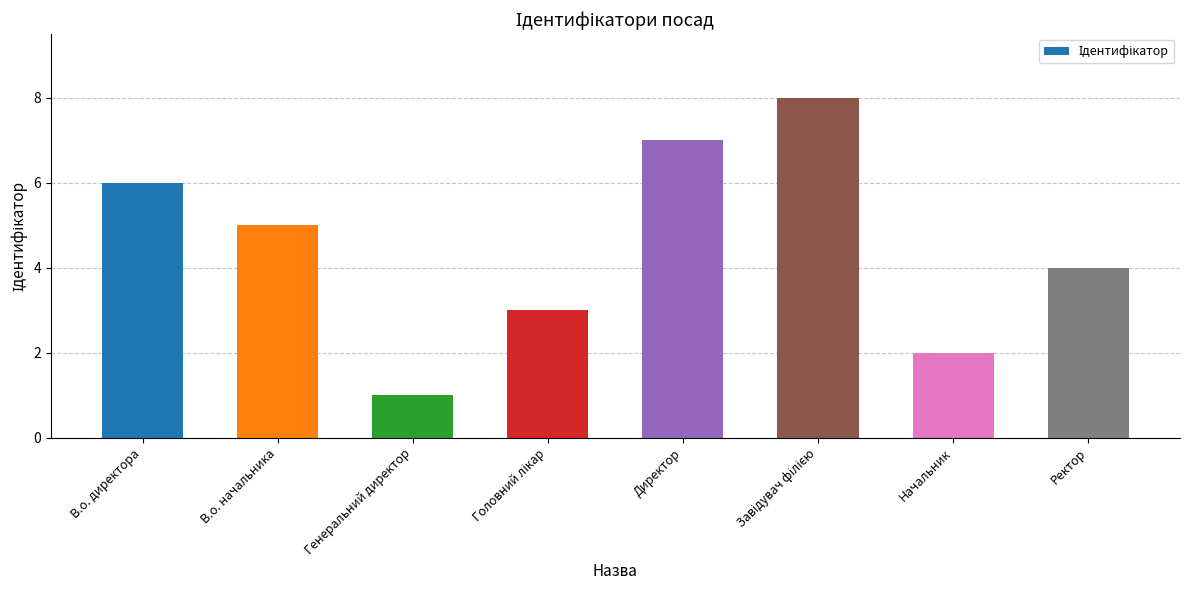

Read the value at Ректор.

4